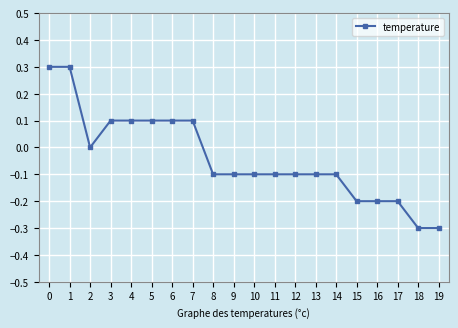

What is the change in value from 0 to 19?

-0.6